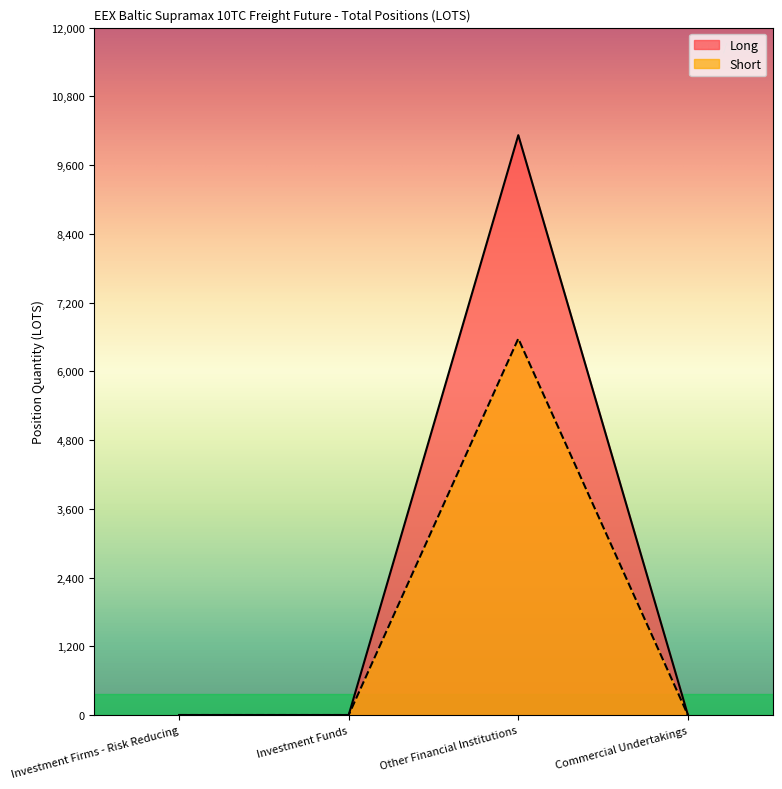

What is the label of the 1st point from the left?

Investment Firms - Risk Reducing